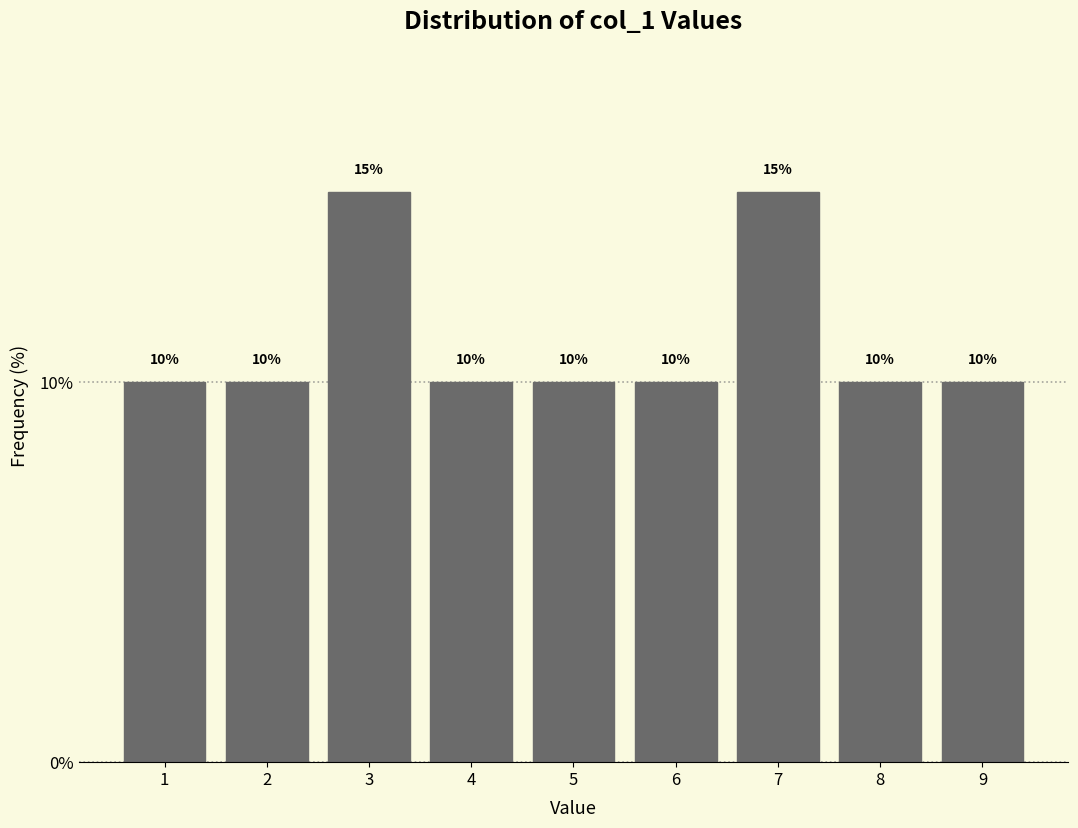

What is the height of the bar covering 1.5 to 2.5 on the x-axis?

10